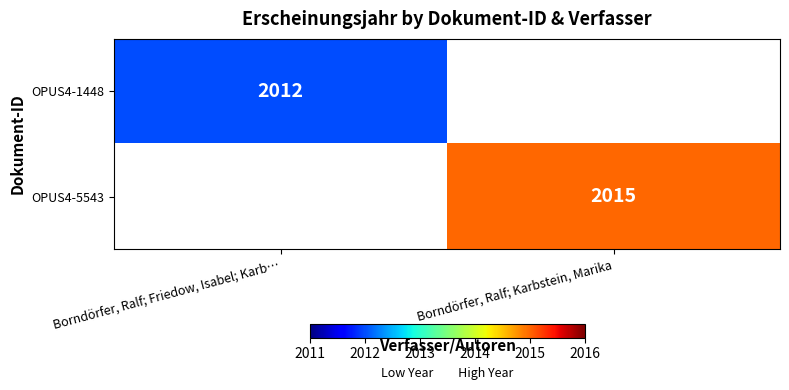

The OPUS4-5543 series shows 3370 at Borndörfer, Ralf; Karbstein, Marika. True or false?

False